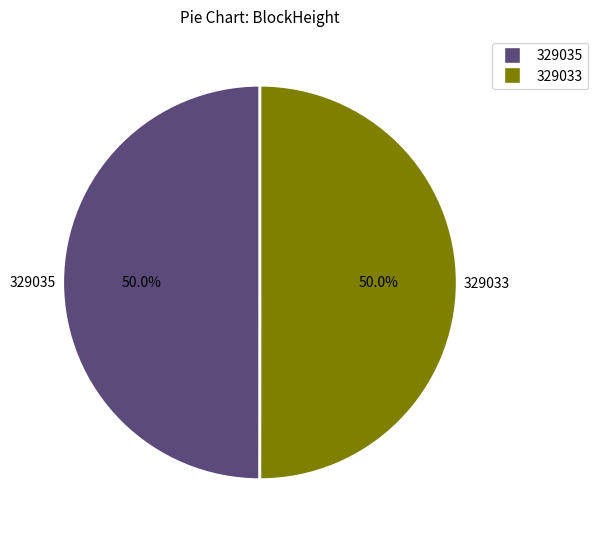

Approximately how many times larger is the value at 329035 compared to 329033?

1.0